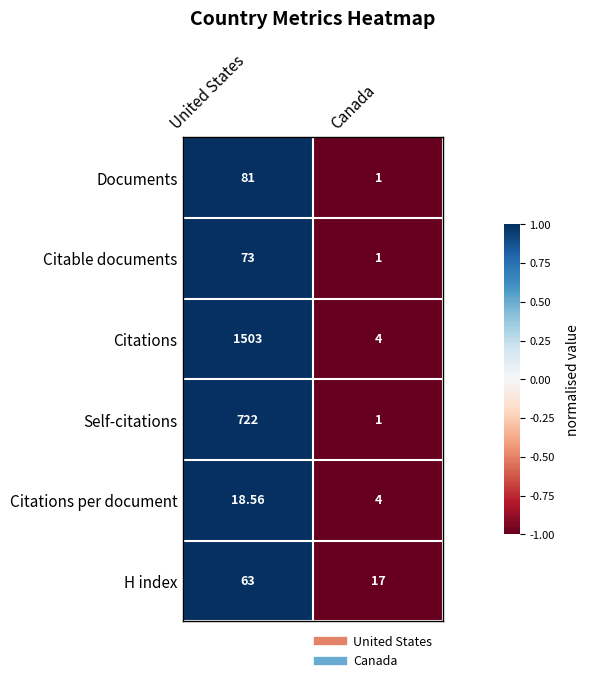

Which series has the largest range (max minus min)?

Citations